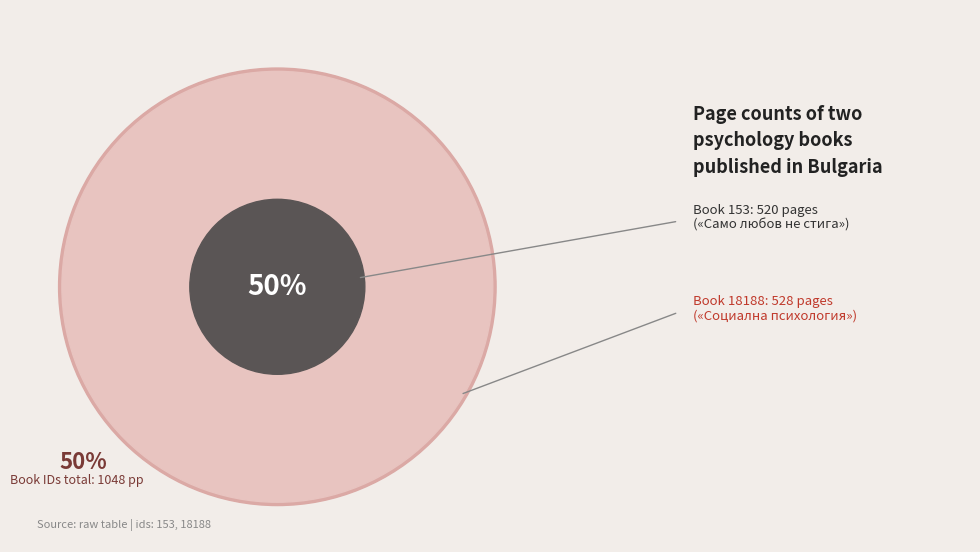

Which category accounts for the majority?

18188